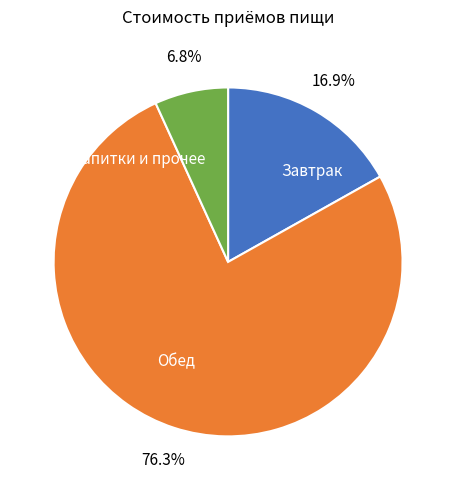

Rank the categories by value from highest to lowest.

Обед, Завтрак, Напитки и прочее